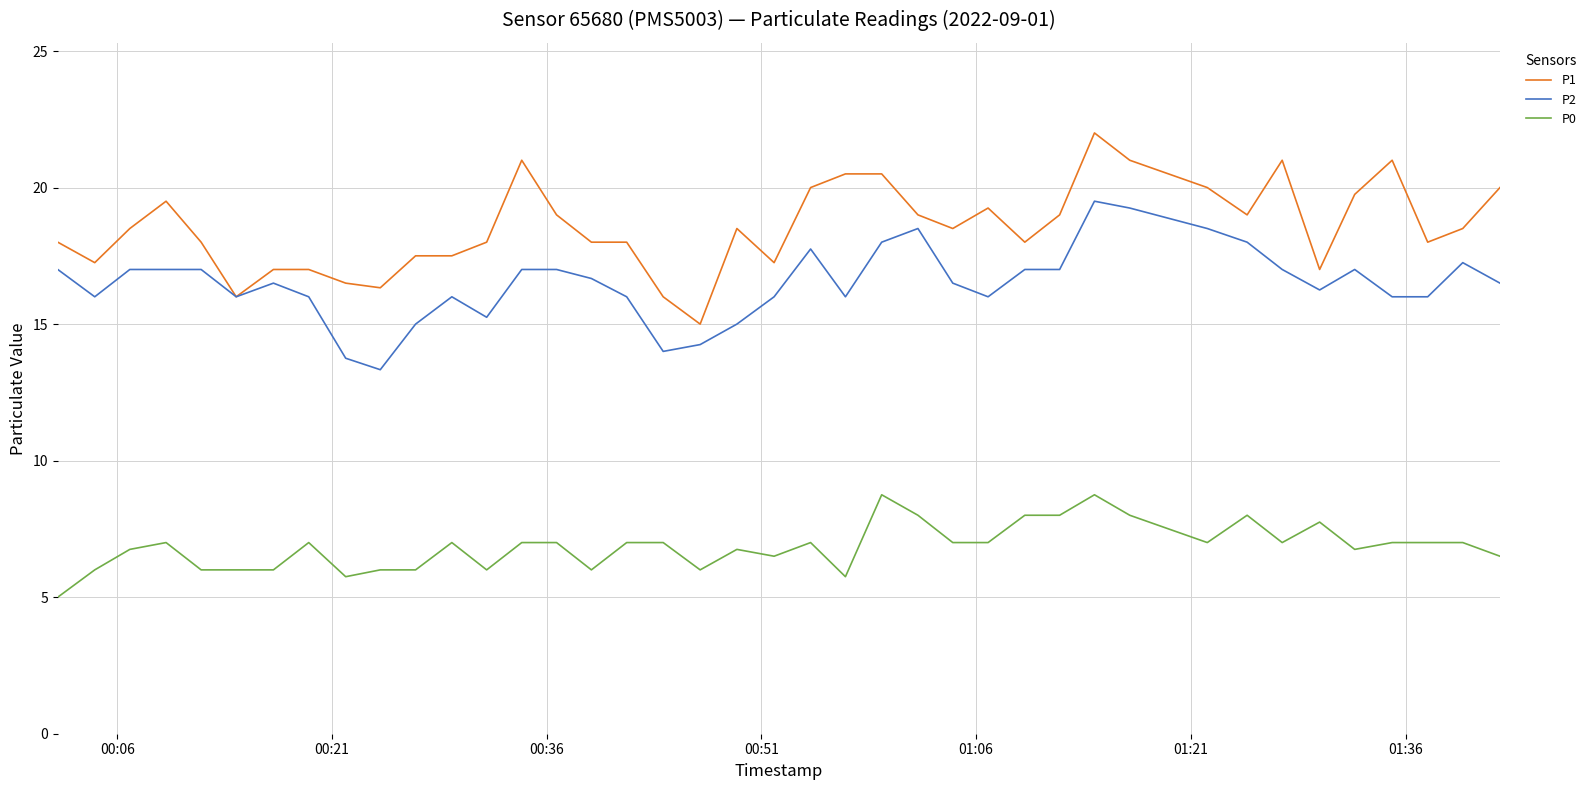

What is the smallest value displayed?

5.0